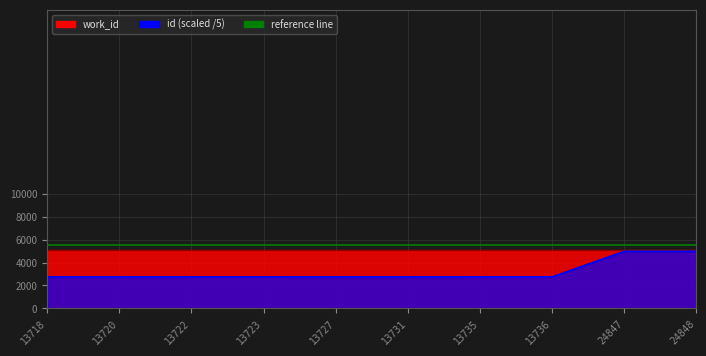

What is the sum of the values at 13722 and 13731?

5490.6